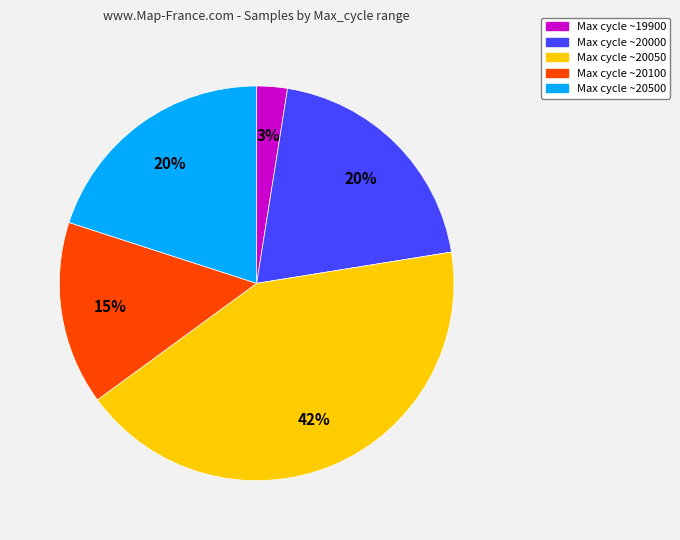

To the nearest percent, what is the difference between the Max cycle ~20000 and Max cycle ~19900 slice percentages?

17%